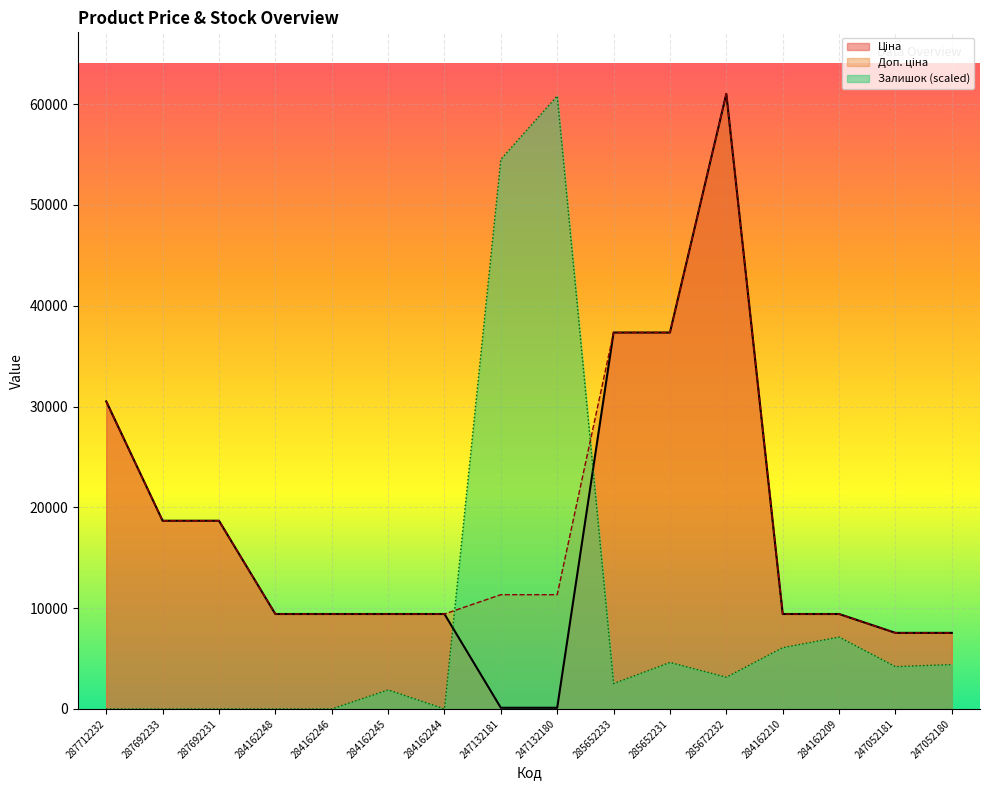

What is the label of the 8th point from the left?

247132181